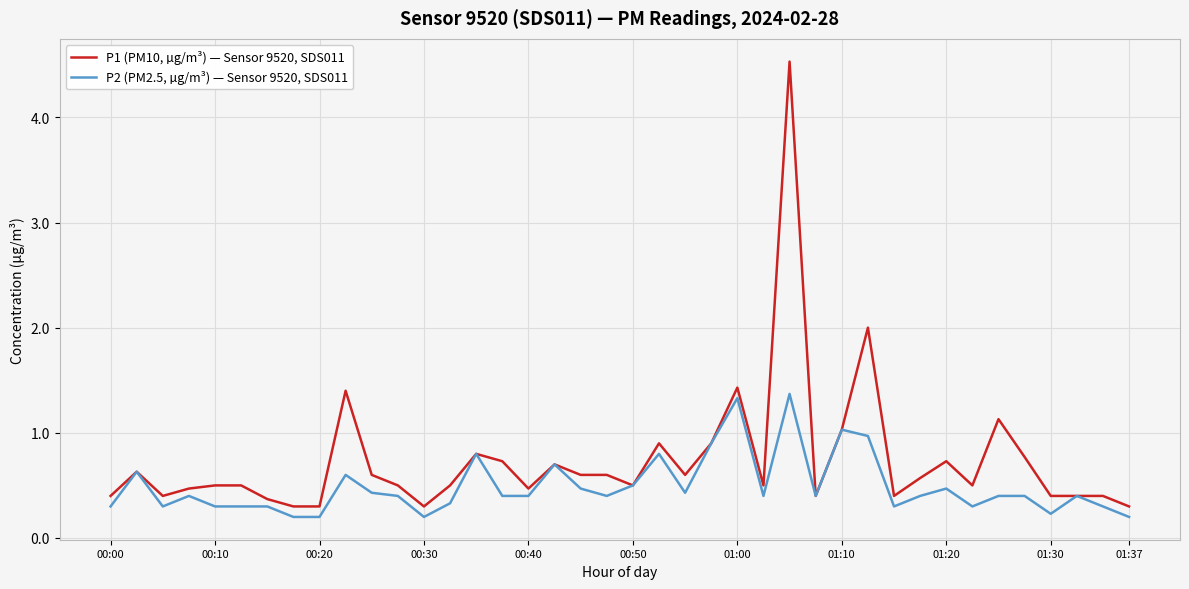

What is the greatest value displayed?

4.5